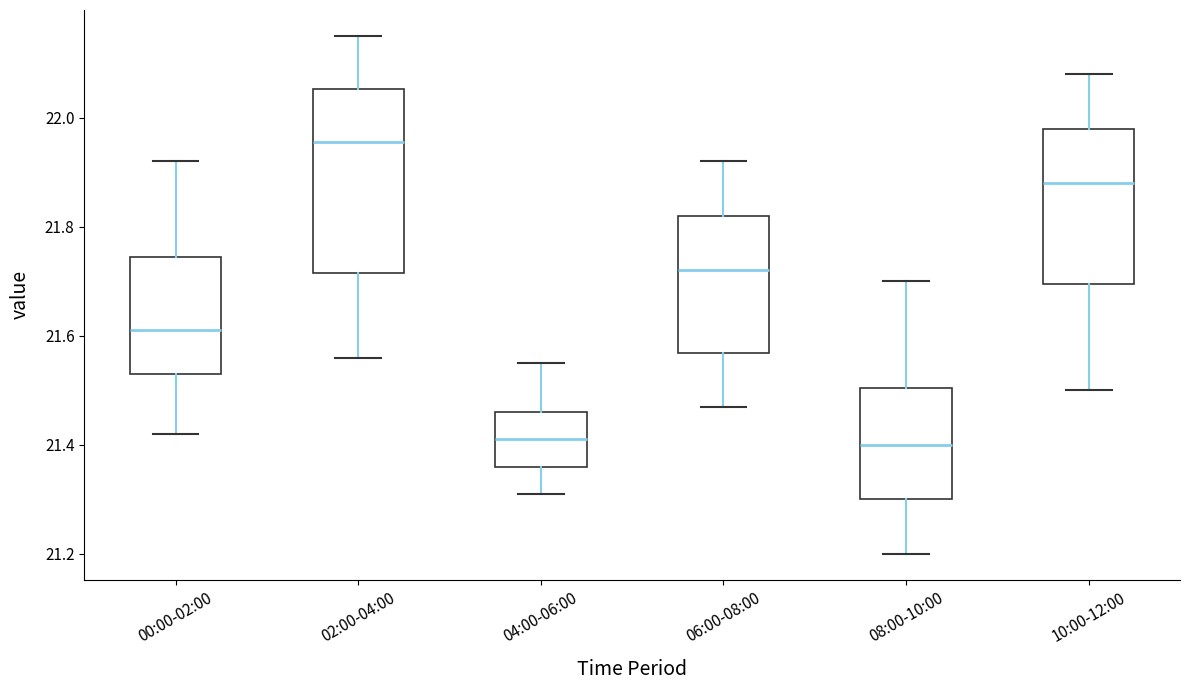

Which box is the tallest, from its lower edge to its upper edge?

02:00-04:00